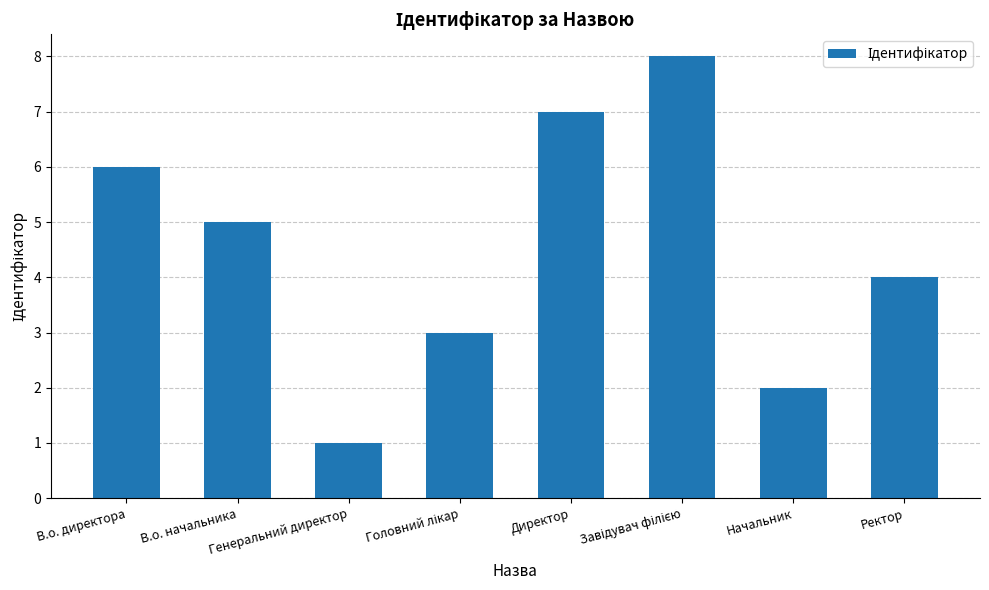

At which label does the data first exceed 5?

В.о. директора